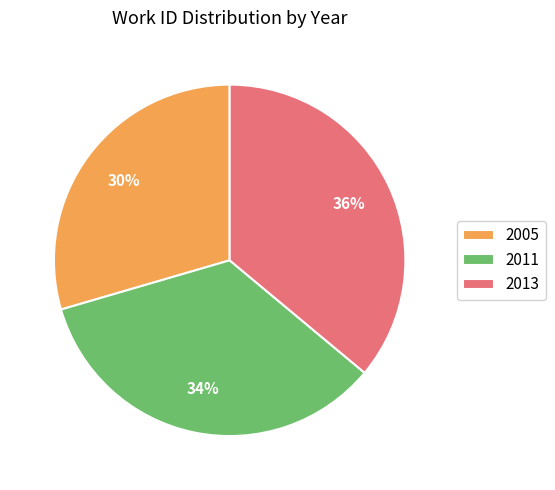

To the nearest percent, what portion does 2013 represent?

36%